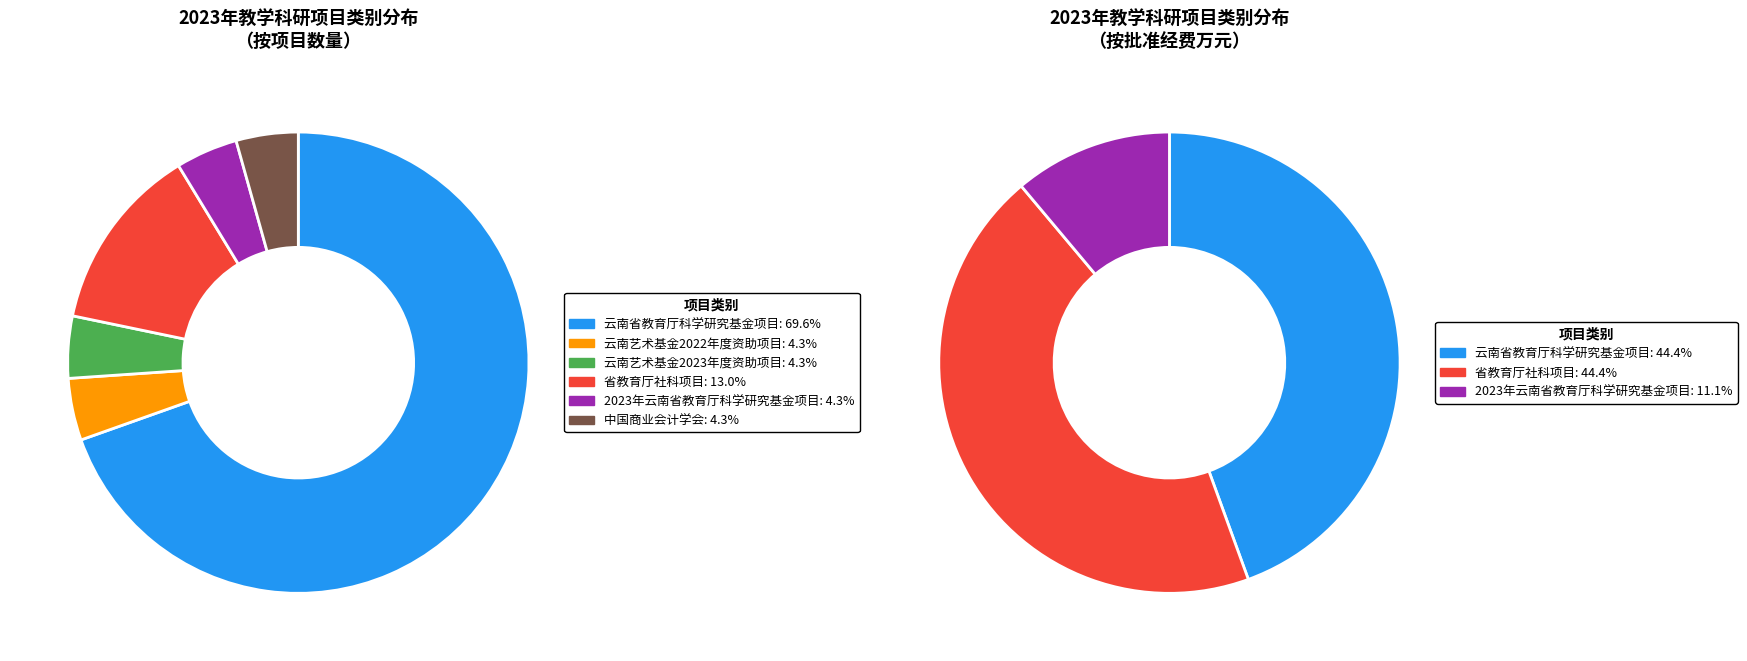

To the nearest percent, what is the difference between the largest and smallest slice percentages?

65%